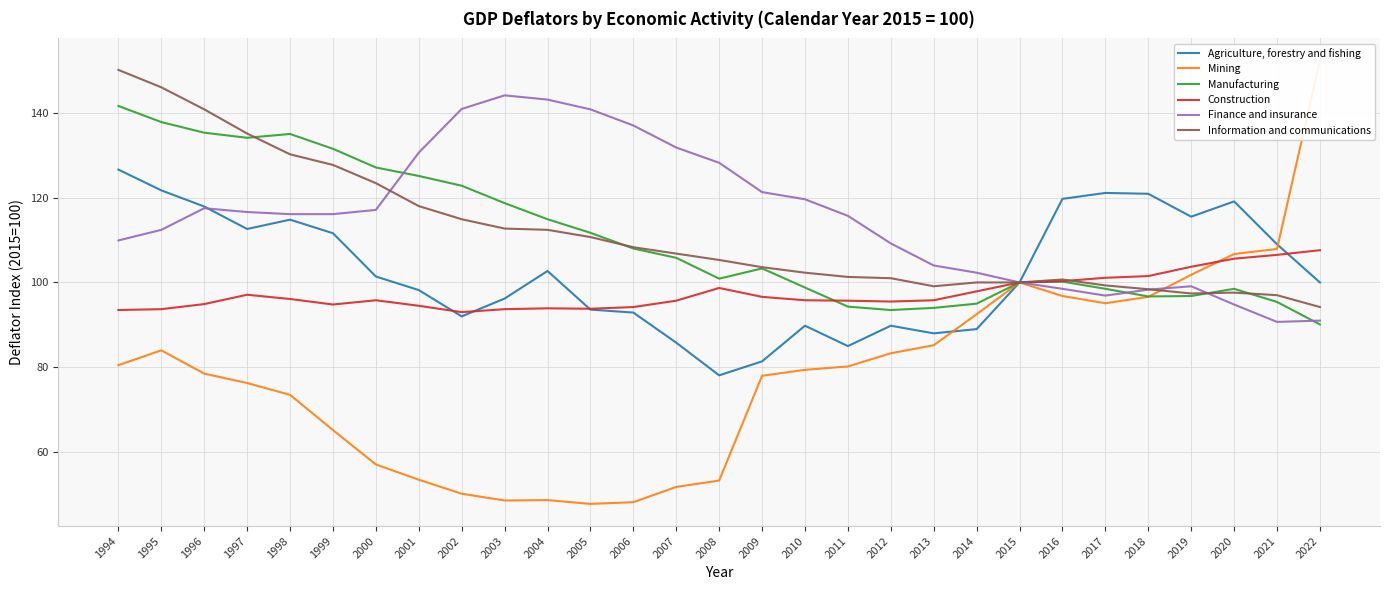

Which series has the widest spread of values?

Mining